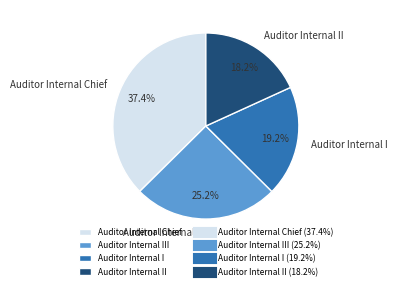

How many segments does this pie chart have?

4